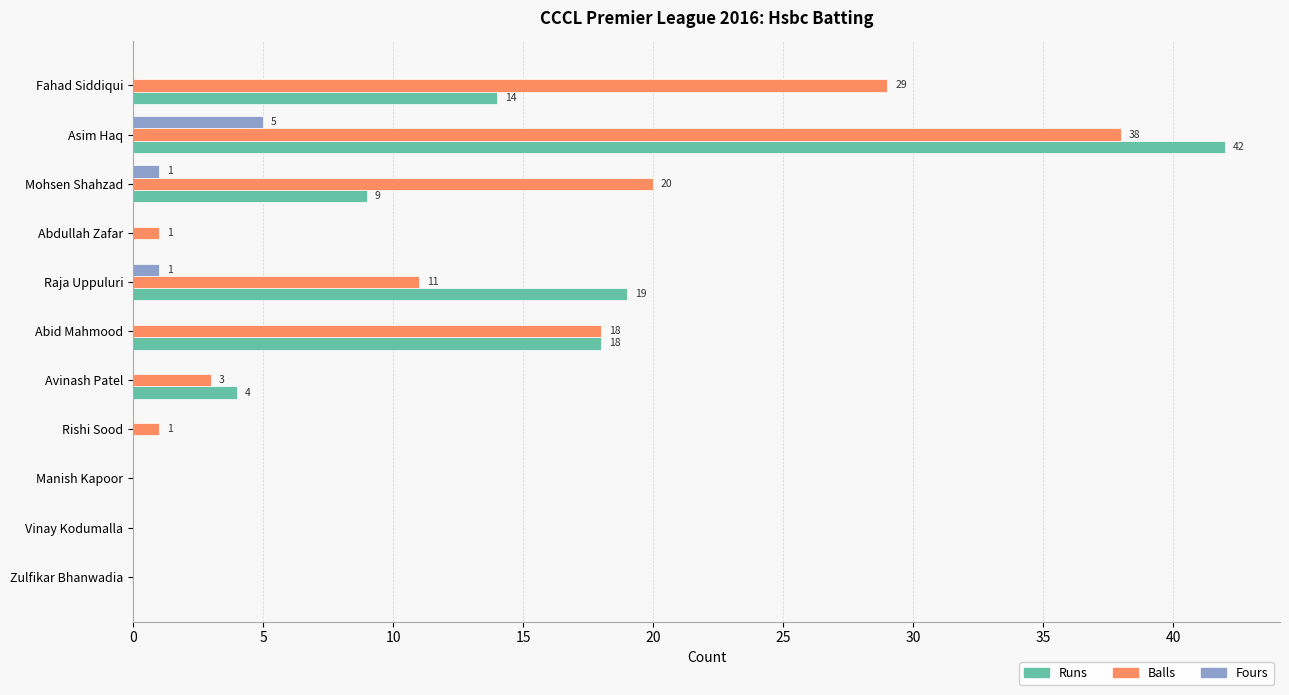

What is the maximum value shown in the chart?

42